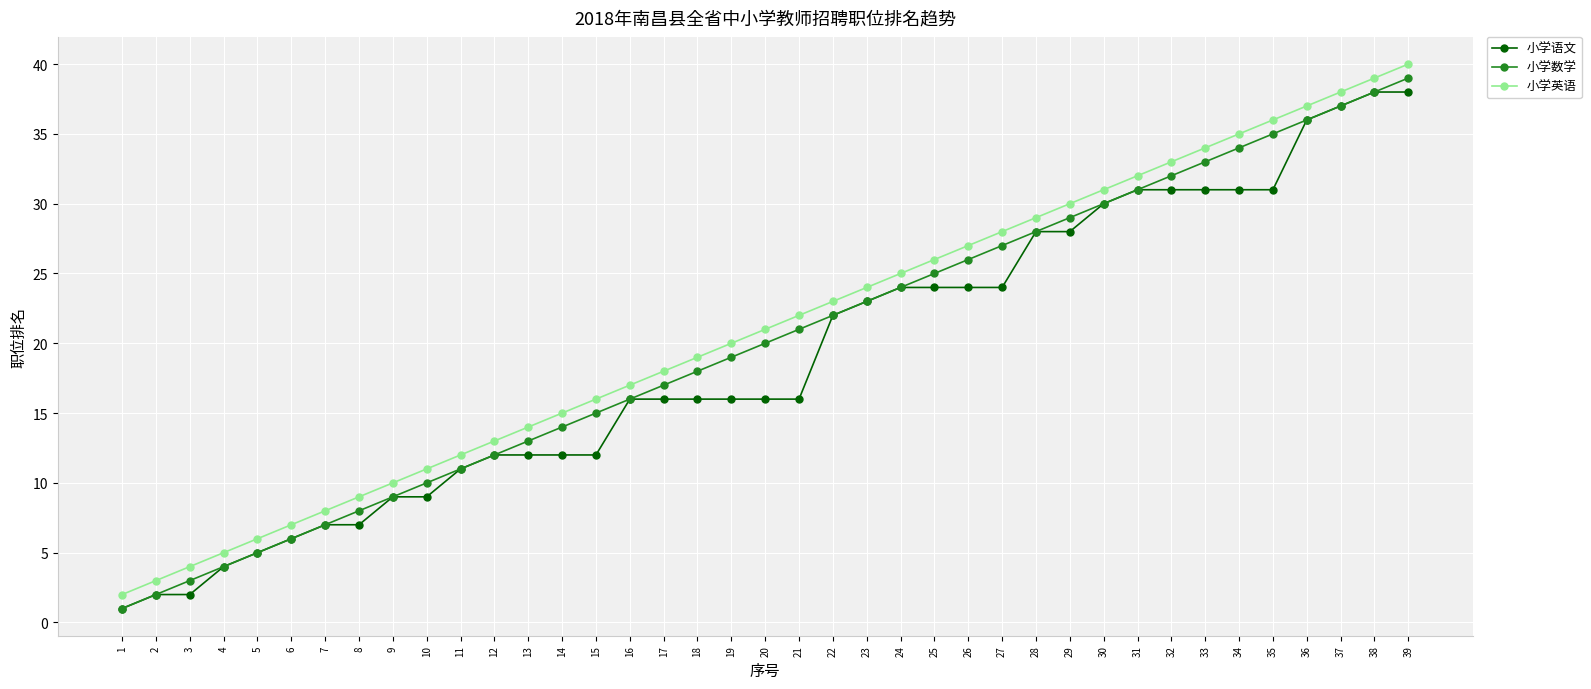

How many data points in 小学数学 are less than 20?

19